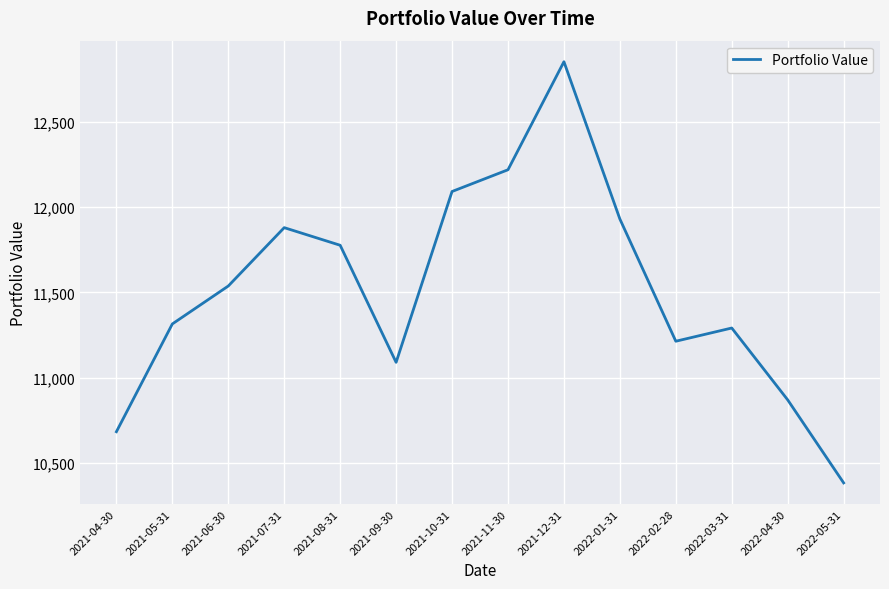

List the labels in order of value, largest first.

2021-12-31, 2021-11-30, 2021-10-31, 2022-01-31, 2021-07-31, 2021-08-31, 2021-06-30, 2021-05-31, 2022-03-31, 2022-02-28, 2021-09-30, 2022-04-30, 2021-04-30, 2022-05-31